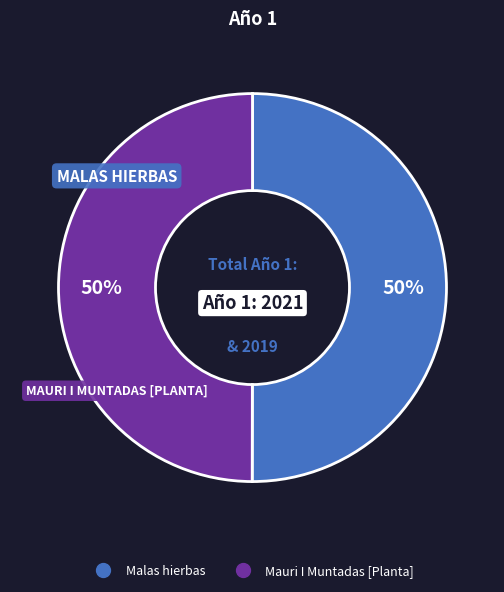

How many slices are in this pie chart?

2